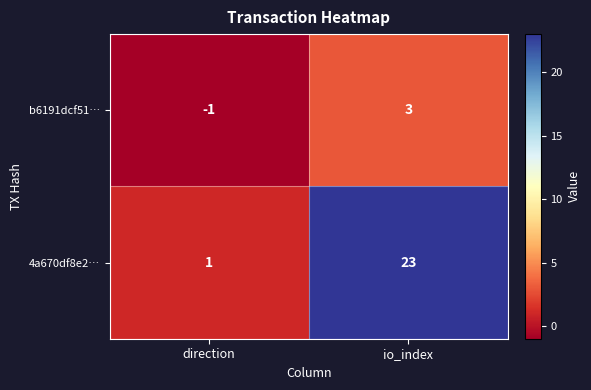

Where is b6191dcf51… nearest to the value 1?

direction